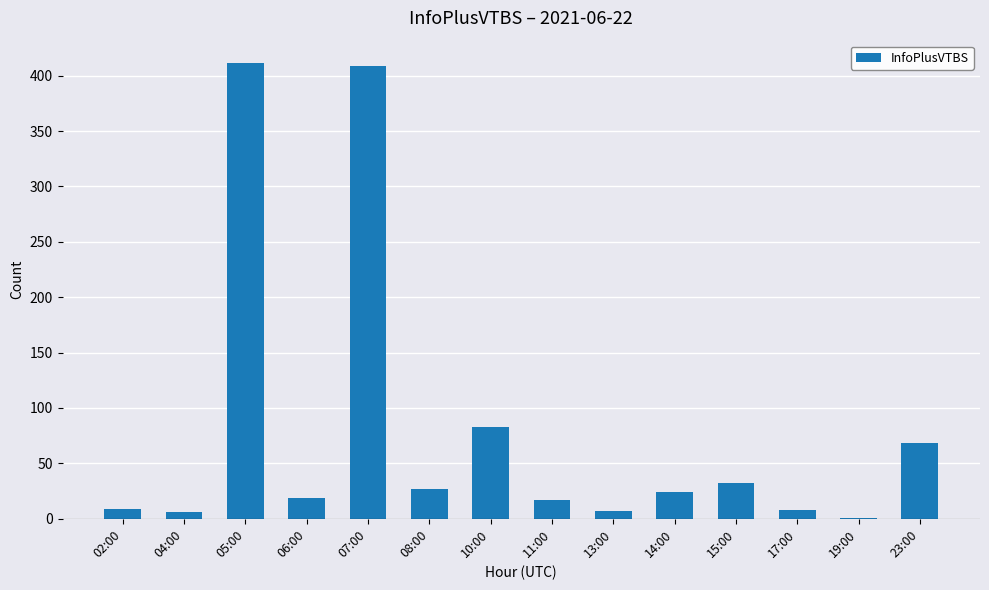

What is the sum of all values?

1121